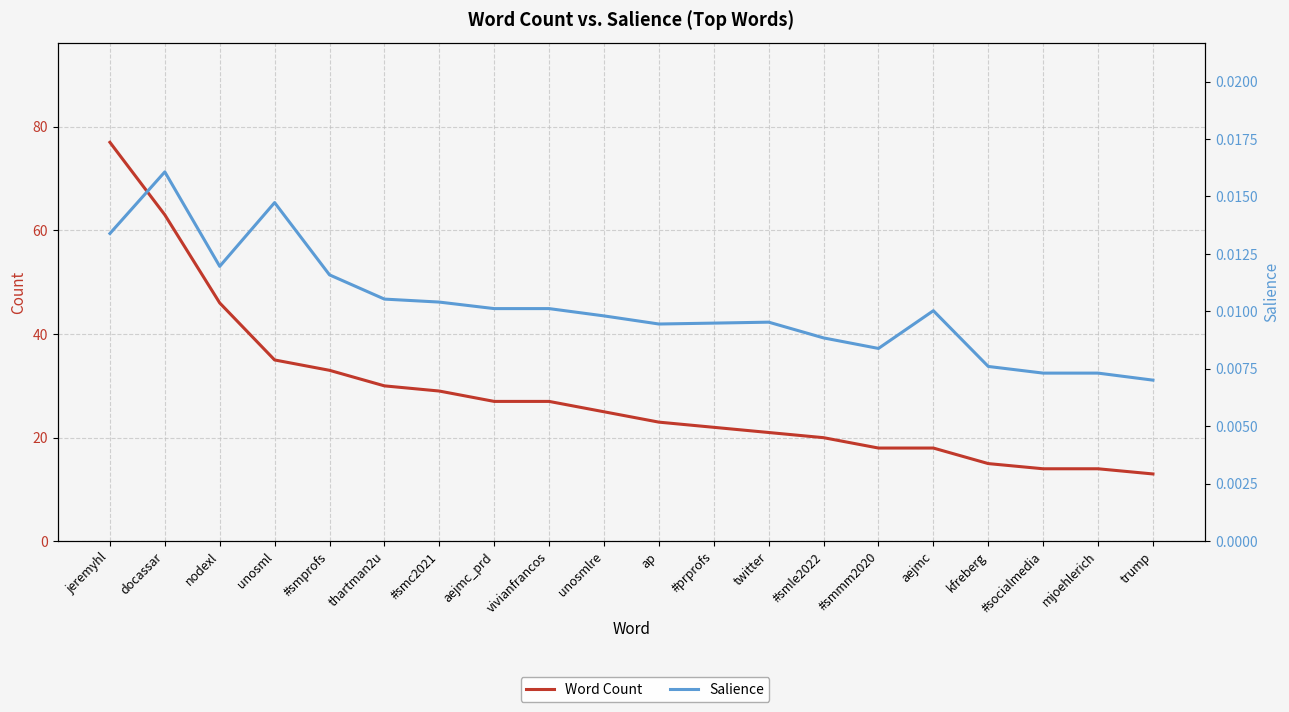

Which label corresponds to the smallest value in the chart?

trump